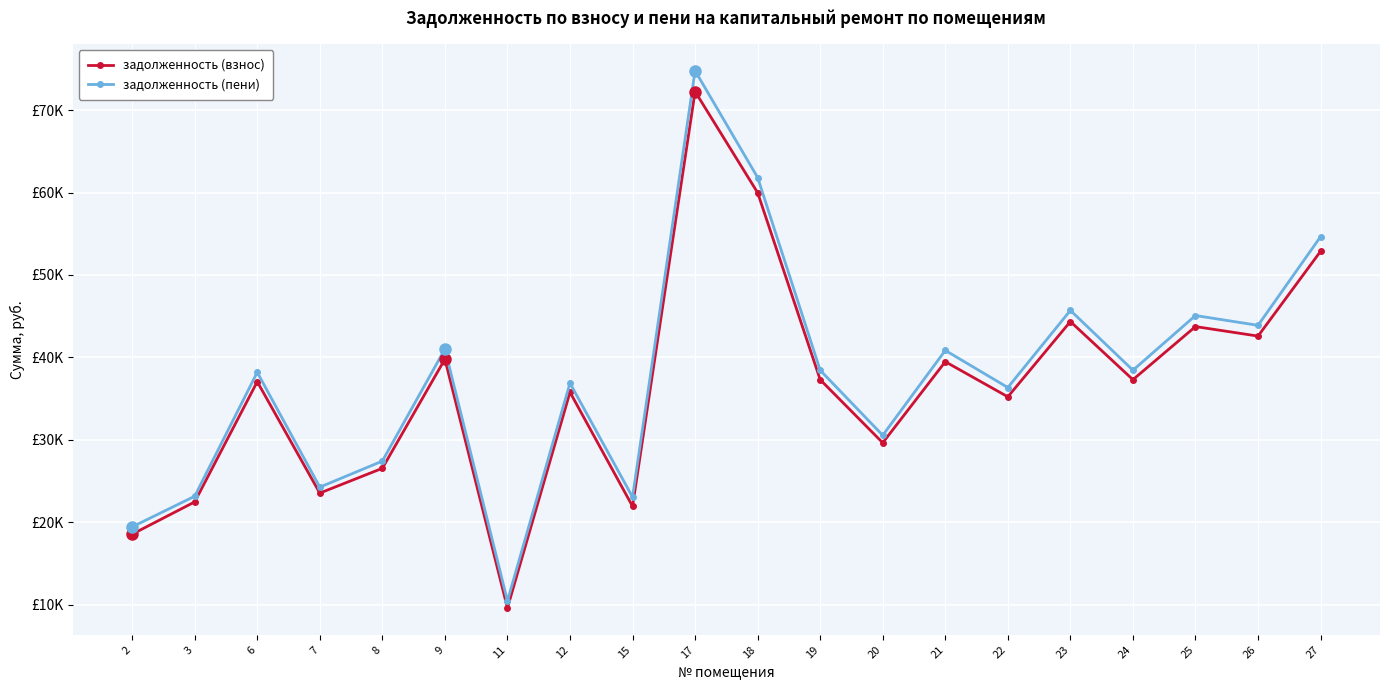

Which series has the widest spread of values?

задолженность (пени)